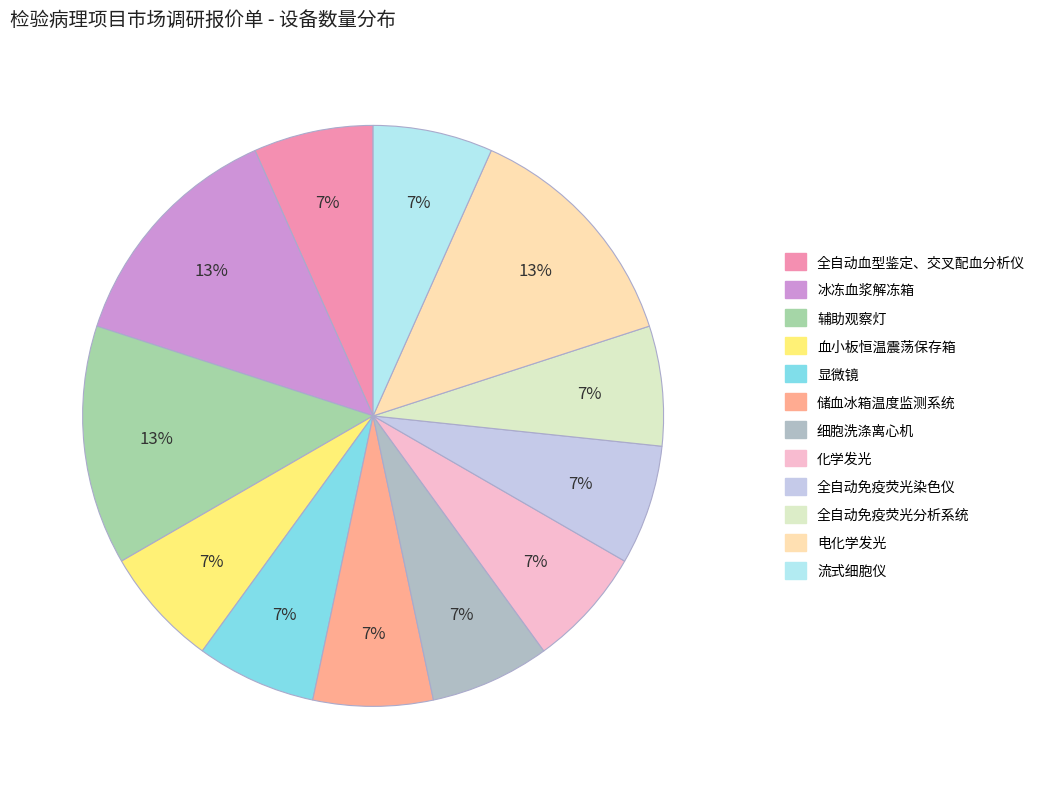

Rank the categories by value from lowest to highest.

全自动血型鉴定、交叉配血分析仪, 血小板恒温震荡保存箱, 显微镜, 储血冰箱温度监测系统, 细胞洗涤离心机, 化学发光, 全自动免疫荧光染色仪, 全自动免疫荧光分析系统, 流式细胞仪, 冰冻血浆解冻箱, 辅助观察灯, 电化学发光